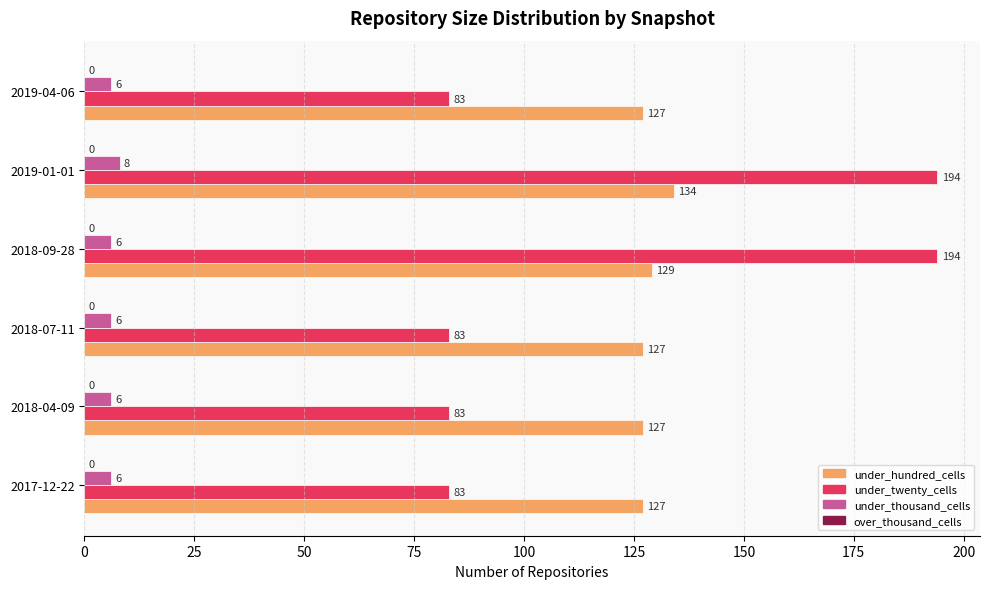

The value of under_hundred_cells at 2019-01-01 is 186. True or false?

False